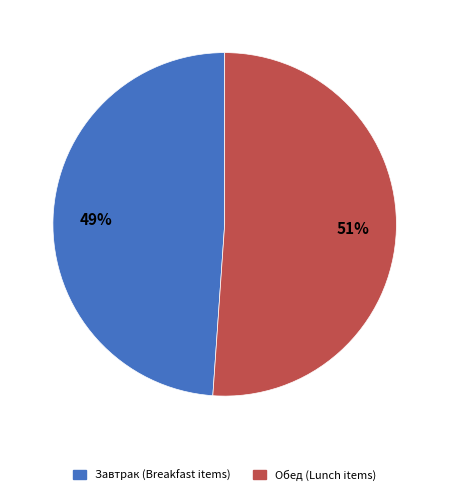

Do Завтрак (Breakfast items) and Обед (Lunch items) together represent more than half of the pie?

Yes